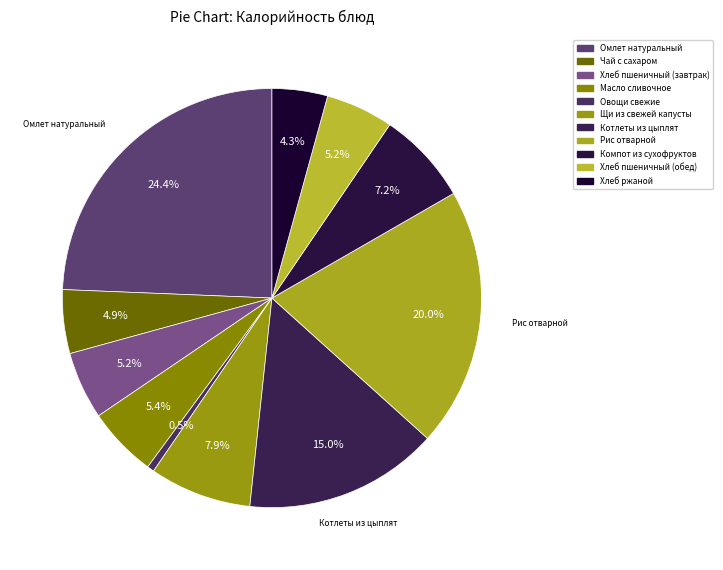

What is the ratio of the value at Компот из сухофруктов to the value at Масло сливочное?

1.3